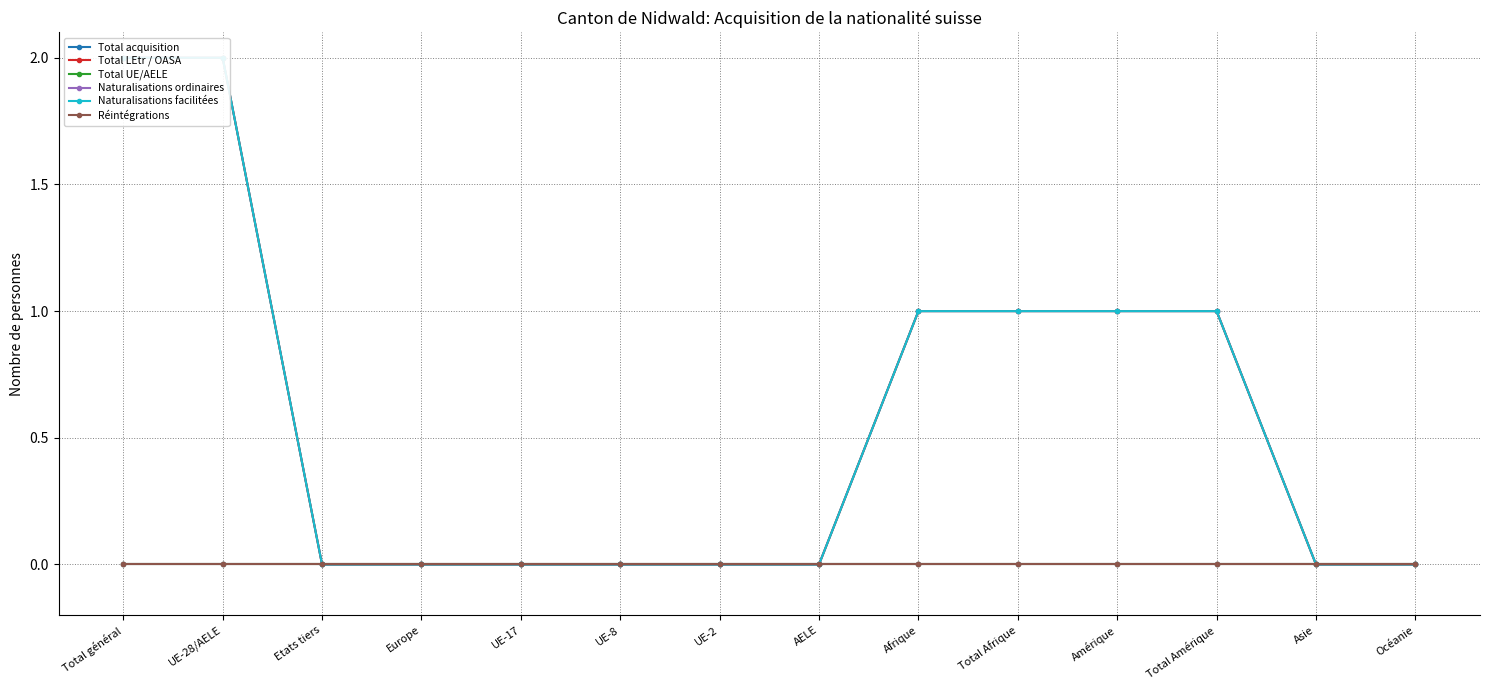

Is this an area chart (filled region under the line)?

No